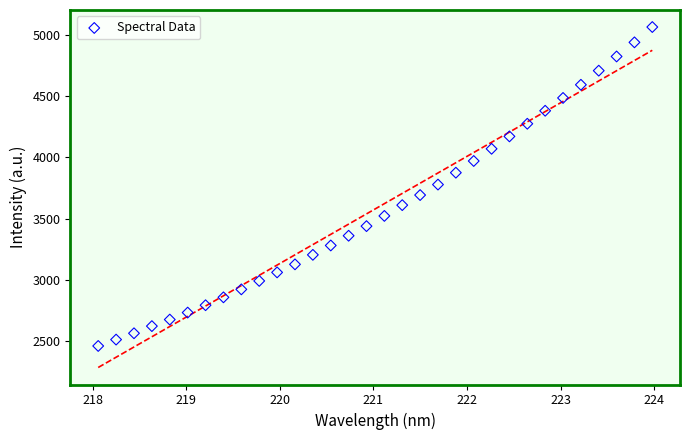

What is the range of X values (max minus min)?

5.9